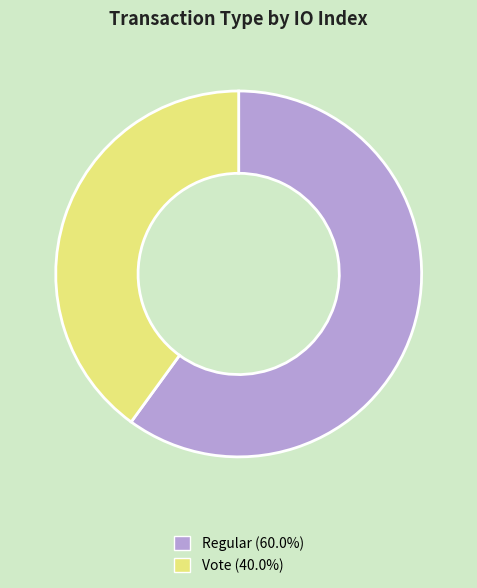

Combined, do Regular (60.0%) and Vote (40.0%) account for over 50%?

Yes